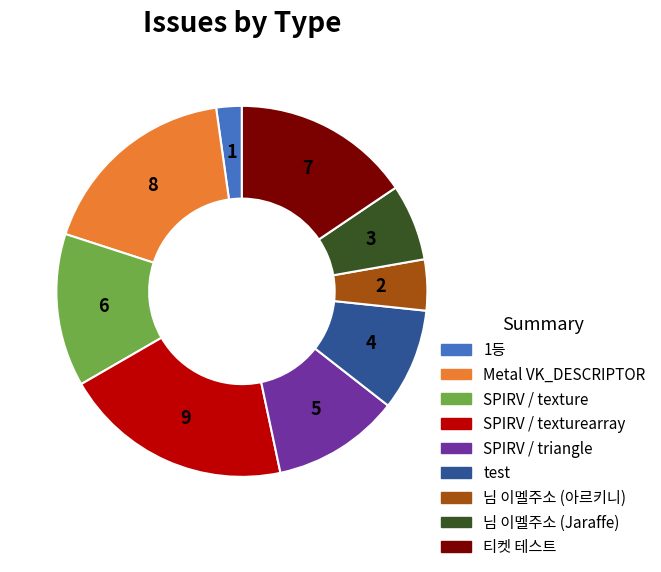

Which slice is the largest?

SPIRV / texturearray